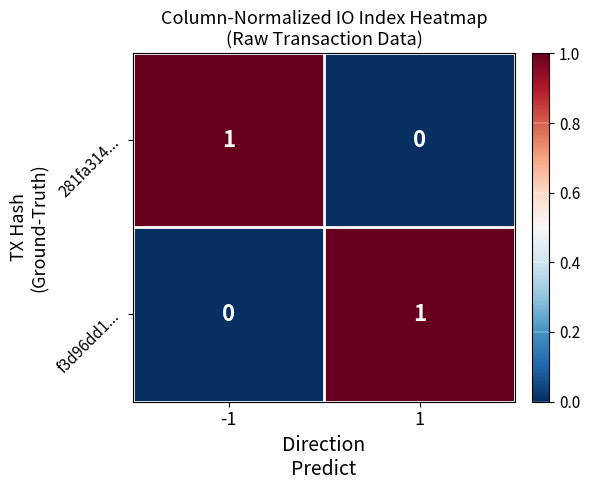

The 281fa314... series shows 1 at -1. True or false?

True